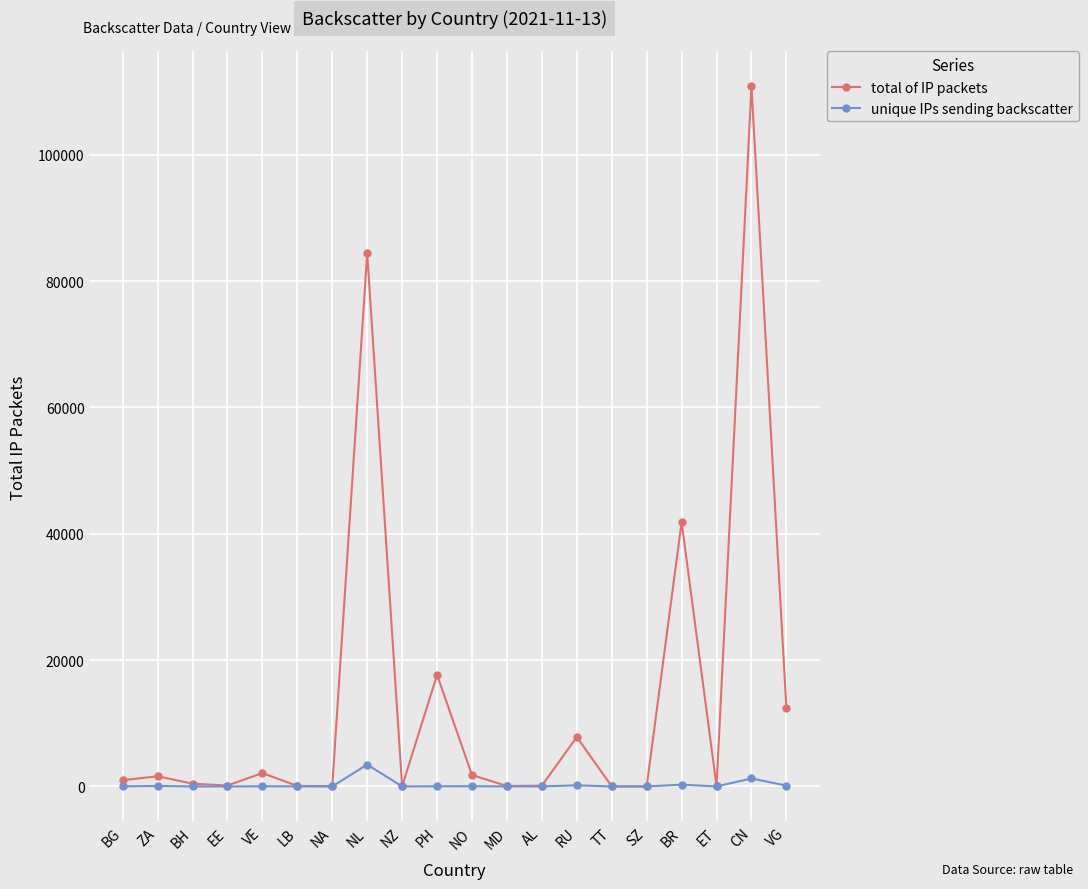

Rank the series by their average value, from highest to lowest.

total of IP packets, unique IPs sending backscatter